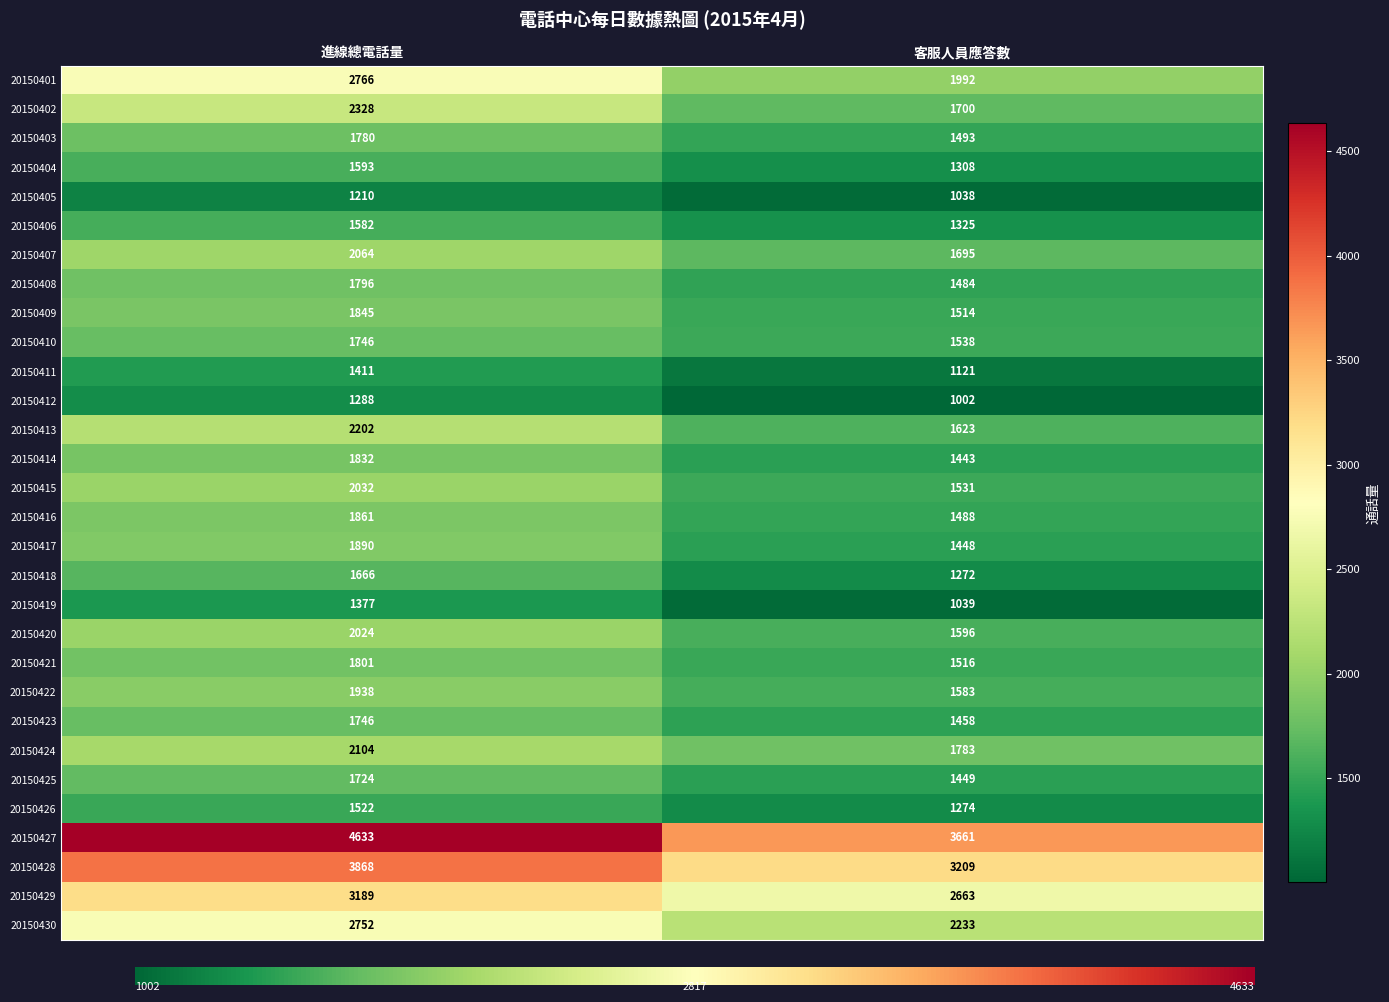

What is the difference between the 20150403 values at 客服人員應答數 and 進線總電話量?

287